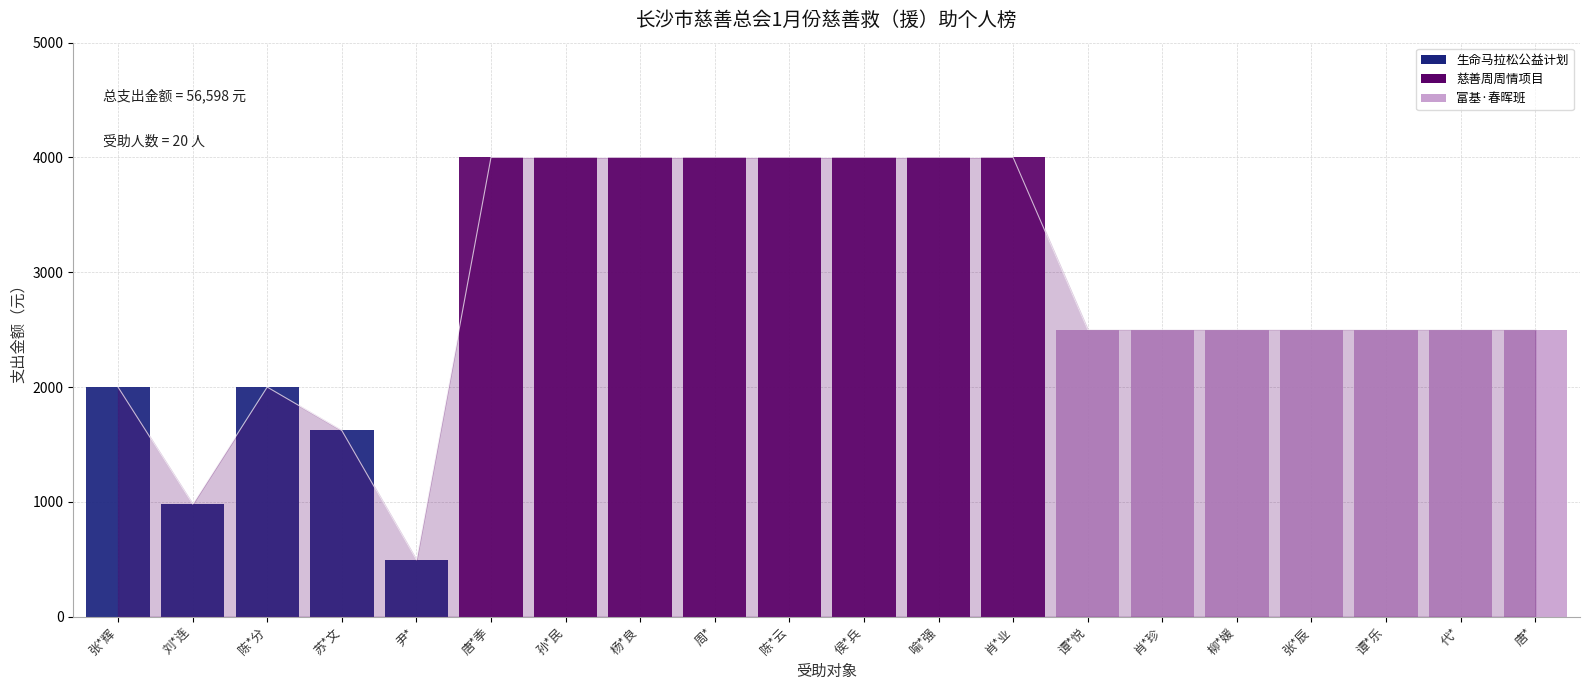

What is the label of the 1st bar from the right?

唐*